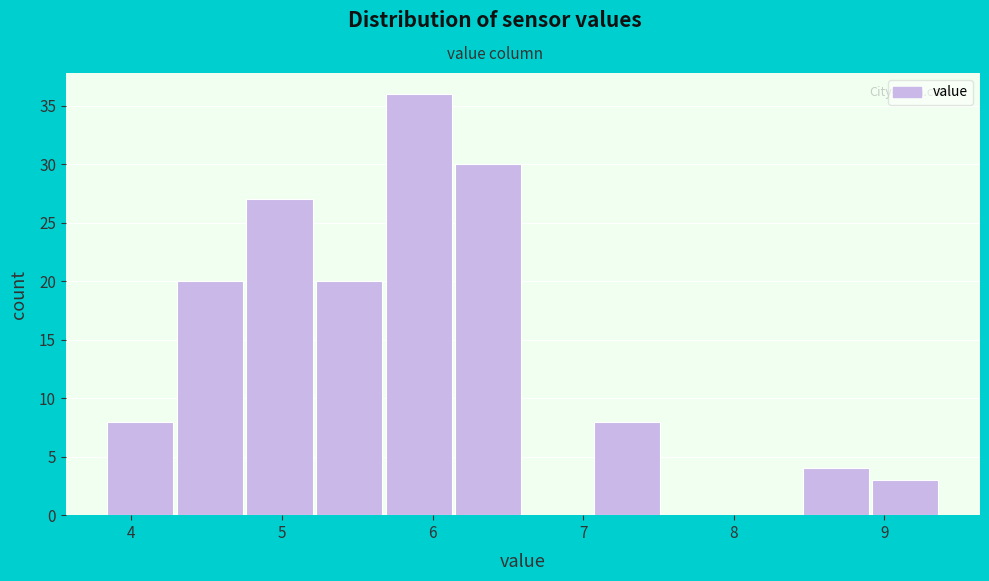

Reading left to right, list every bar in this chart as the range it spans on the x-axis followed by its height. Neither the bar edges nor the heights are printed on the chart, so give them approximately, as read against the axes.

3.8 to 4.3: 8
4.3 to 4.8: 20
4.8 to 5.2: 27
5.2 to 5.7: 20
5.7 to 6.1: 36
6.1 to 6.6: 30
6.6 to 7.1: 0
7.1 to 7.5: 8
7.5 to 8.0: 0
8.0 to 8.4: 0
8.4 to 8.9: 4
8.9 to 9.4: 3